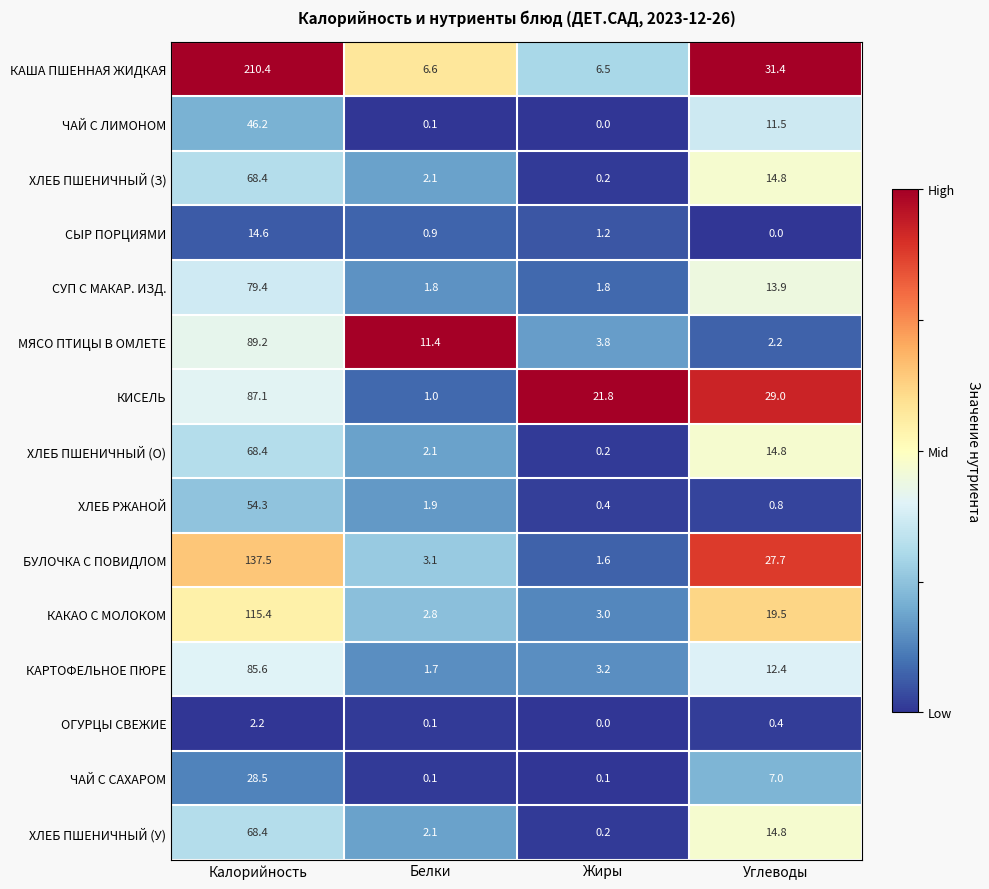

At which label does КИСЕЛЬ reach its minimum?

Белки